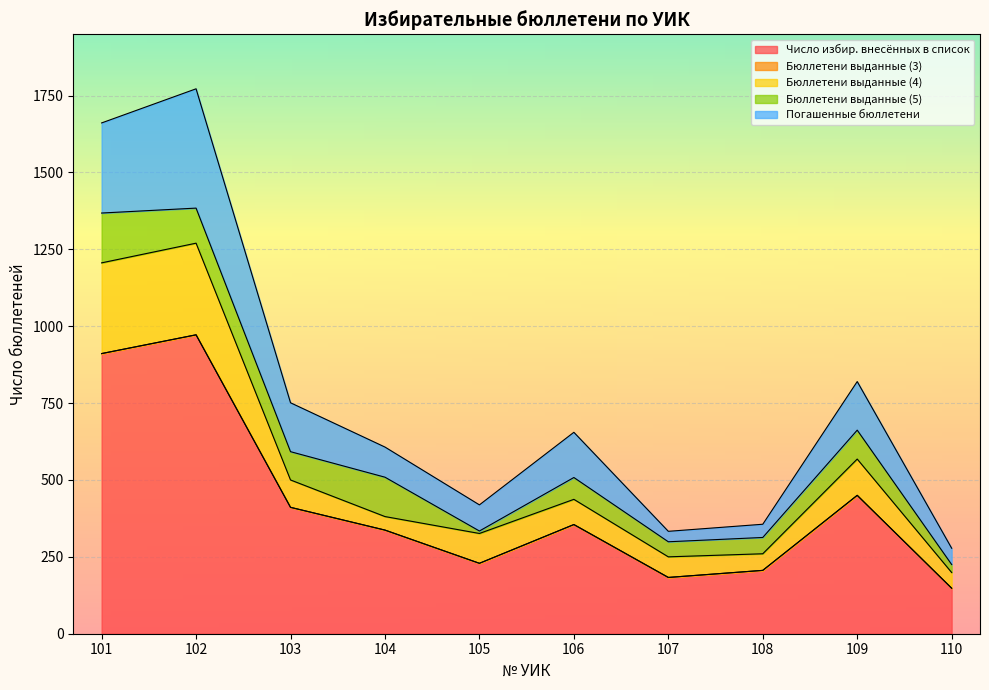

What is the total value across all series at 106?

655